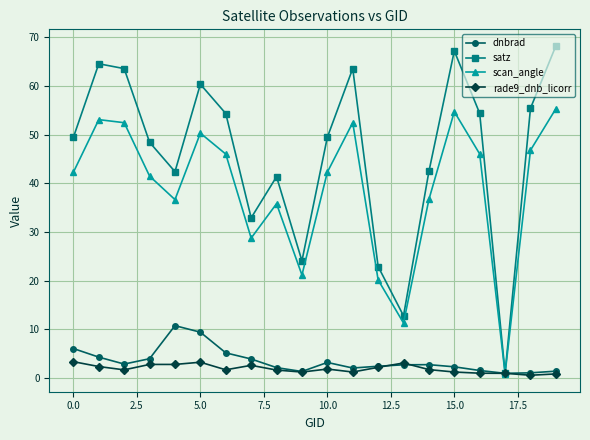

What is the highest value of the rade9_dnb_licorr series?

3.4